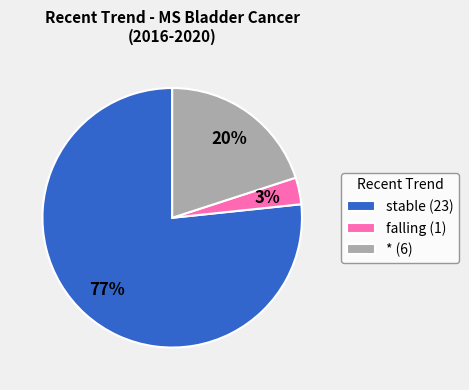

Combined, do stable (23) and falling (1) account for over 50%?

Yes